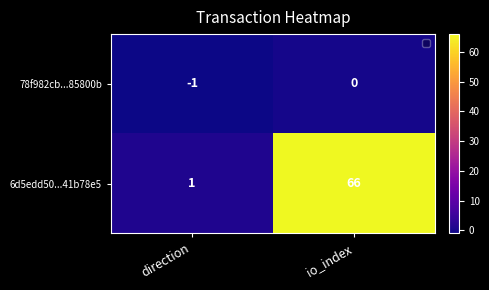

At which label is 78f982cb...85800b closest to 0?

io_index